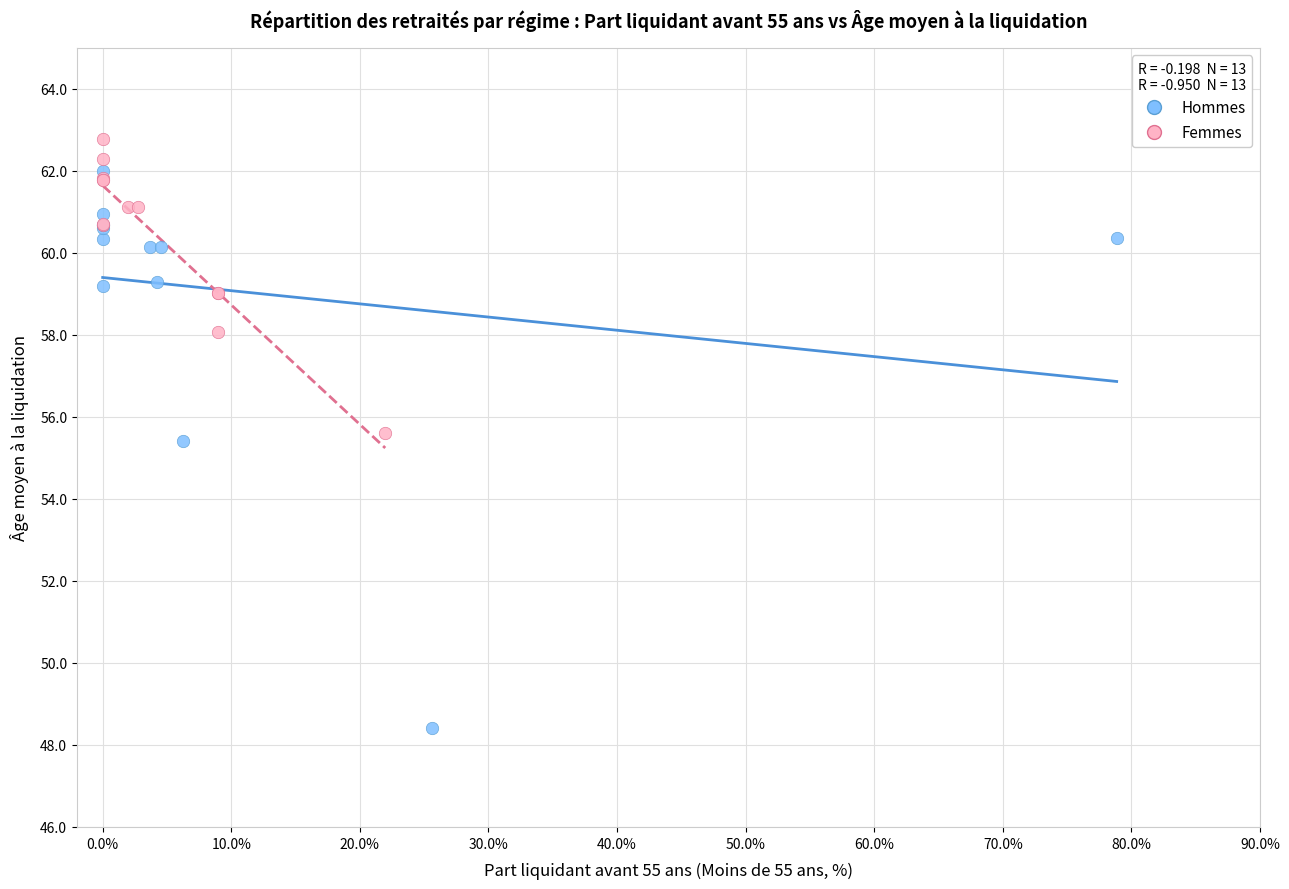

Which series reaches the minimum Y coordinate?

Hommes